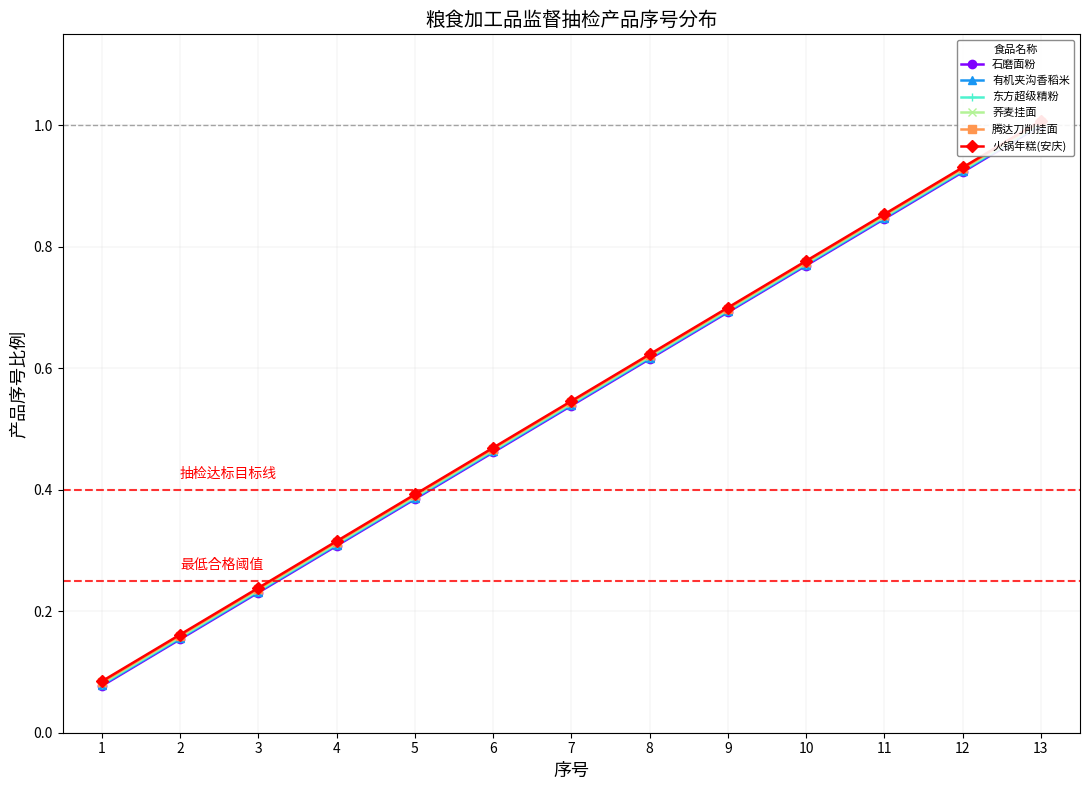

How many lines are shown in the chart?

6